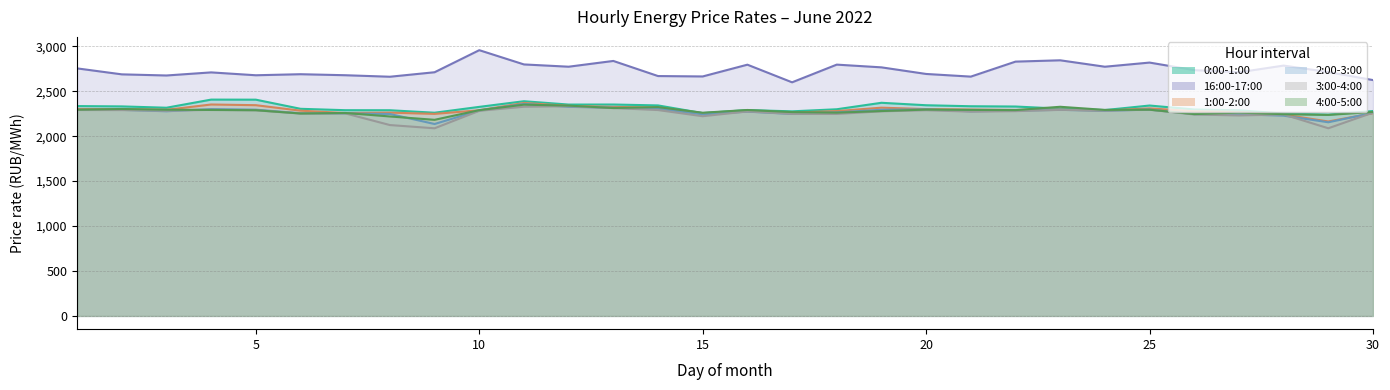

What is the approximate value of 1:00-2:00 at 4?

2352.3